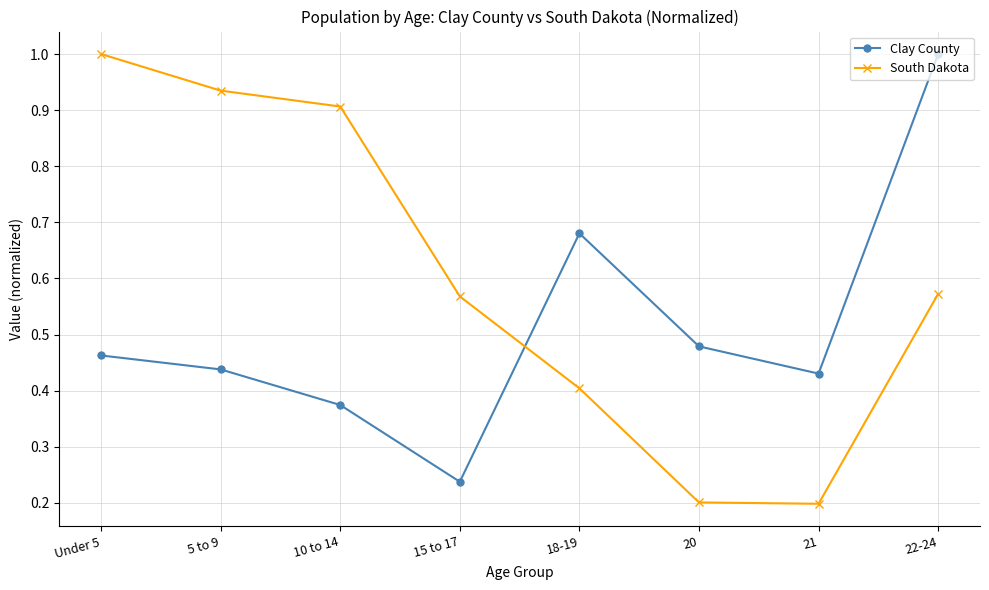

At which label does Clay County reach its minimum?

15 to 17